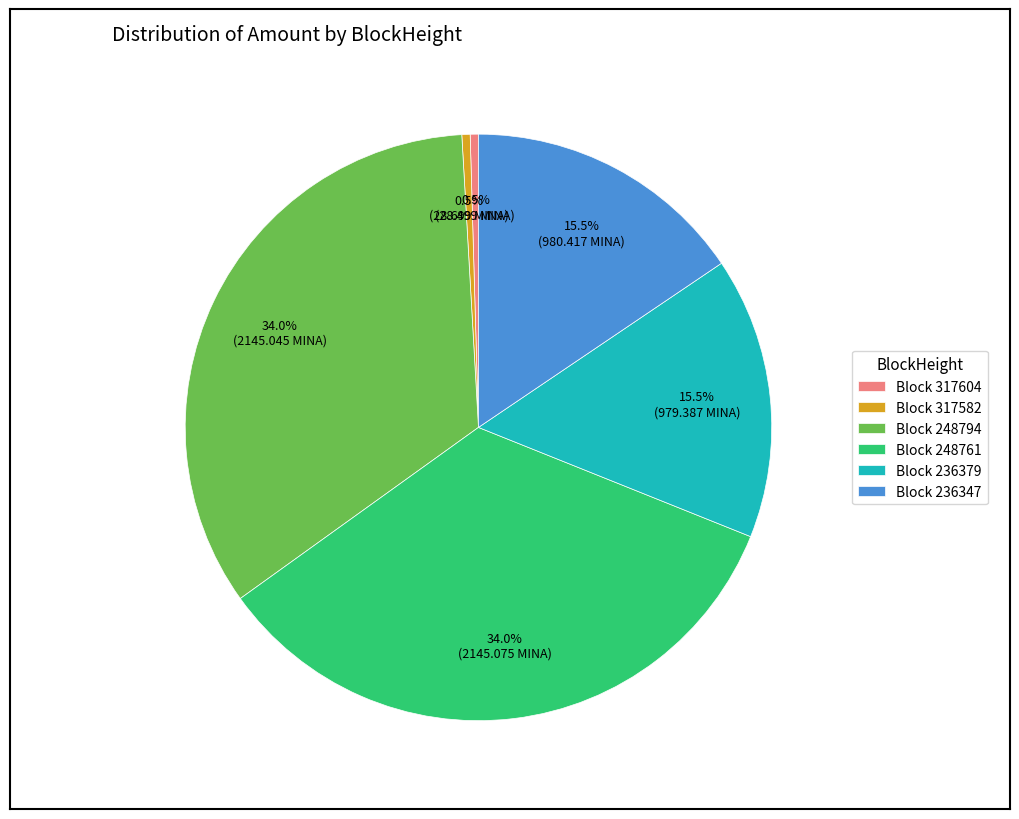

To the nearest percent, what is the difference between the largest and smallest slice percentages?

34%